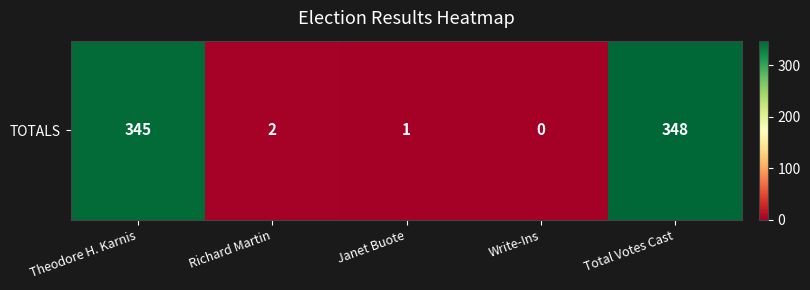

Where is the data nearest to the value 174?

Theodore H. Karnis